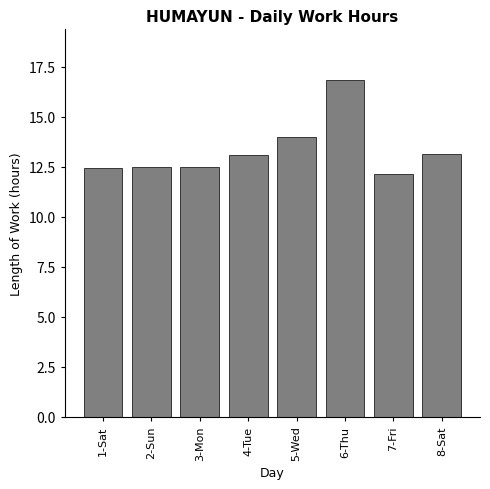

The chart shows a value of 20.5 at 4-Tue. True or false?

False